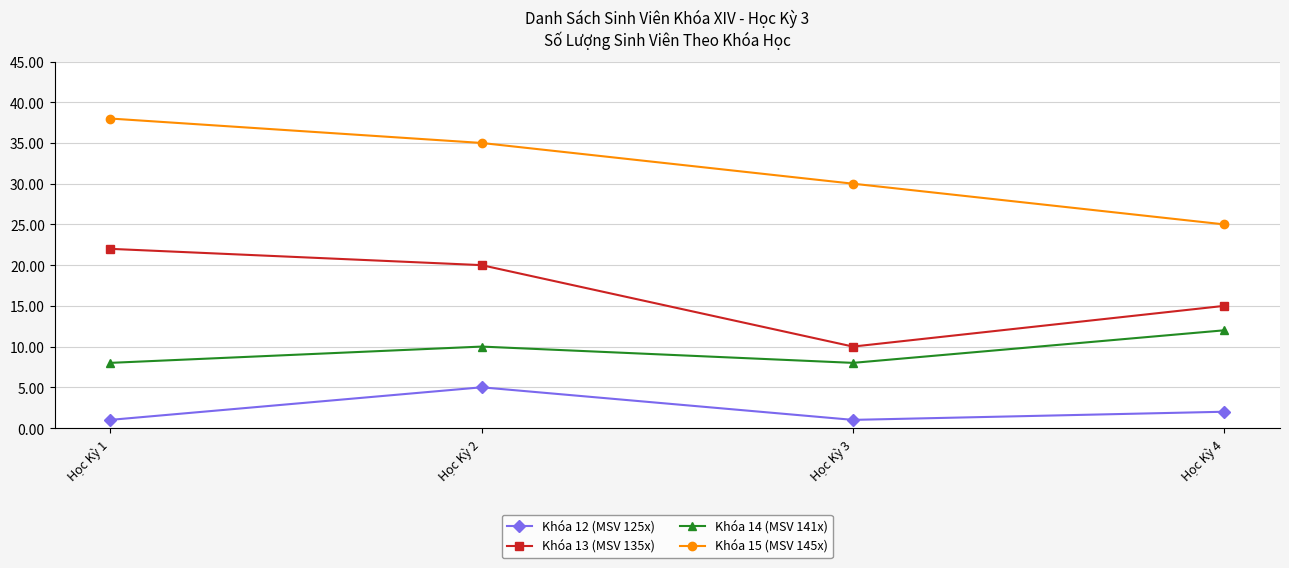

At which label is Khóa 15 (MSV 145x) closest to 31?

Học Kỳ 3